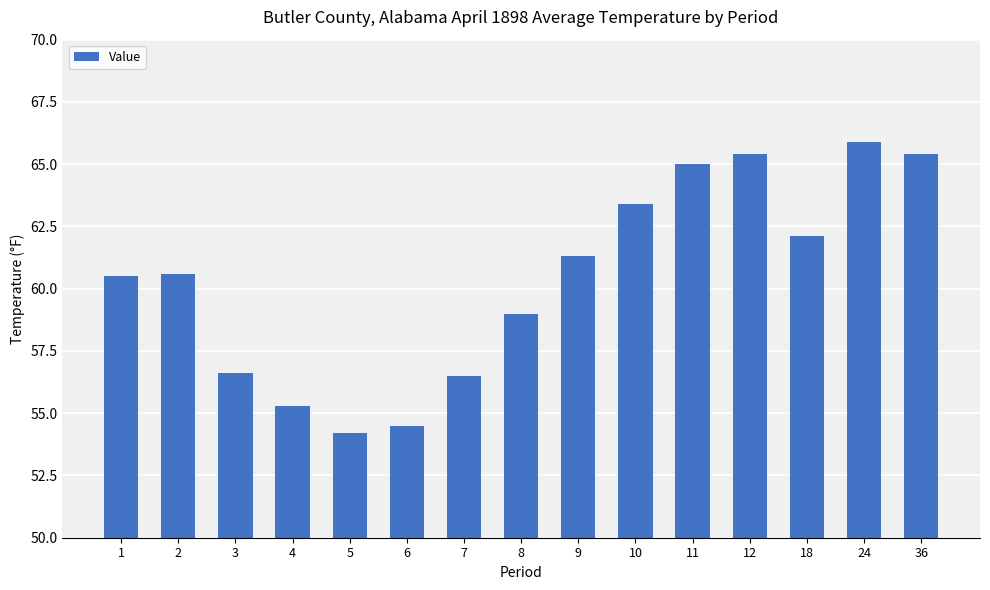

What is the change in value from 5 to 12?

+11.2